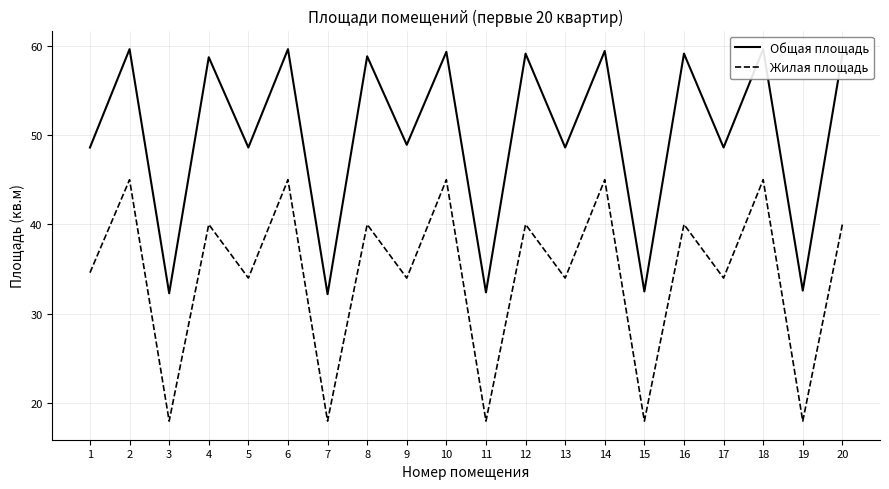

True or false: Общая площадь has a value of 23.0 at 20.

False